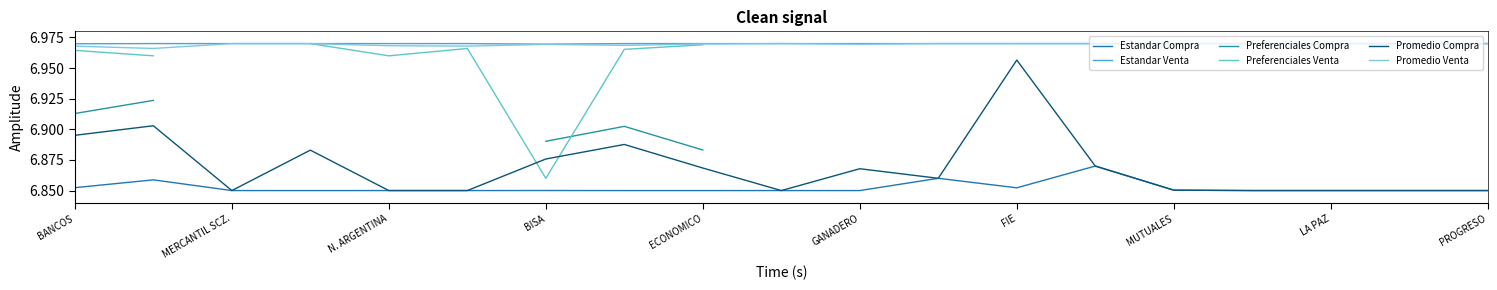

How many distinct data groups are displayed?

6